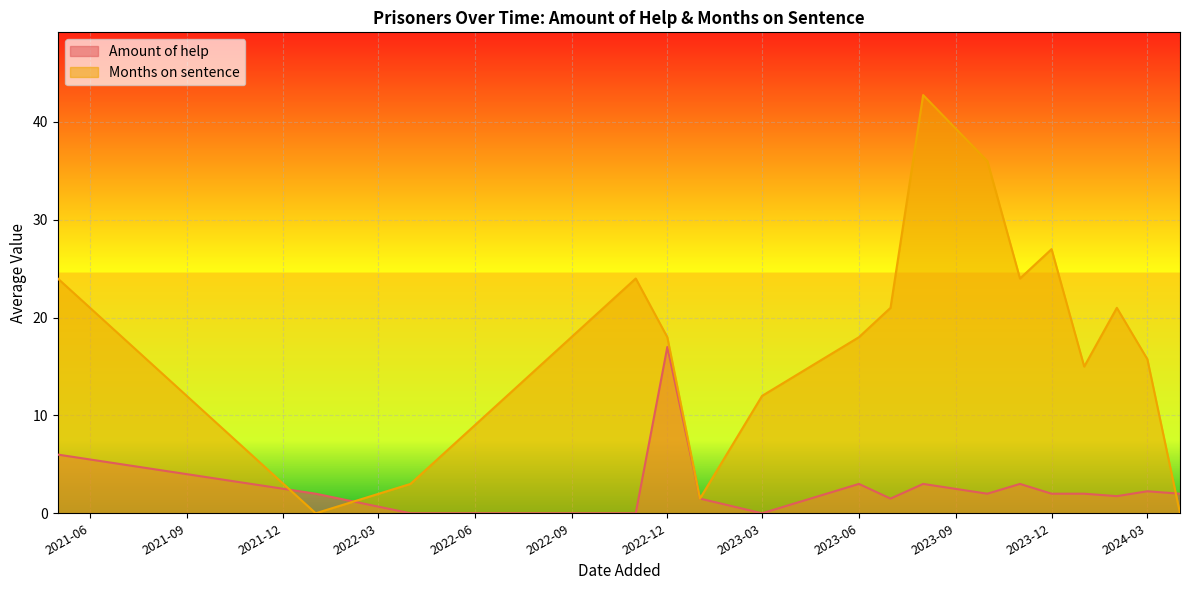

Which series has the widest spread of values?

Months on sentence